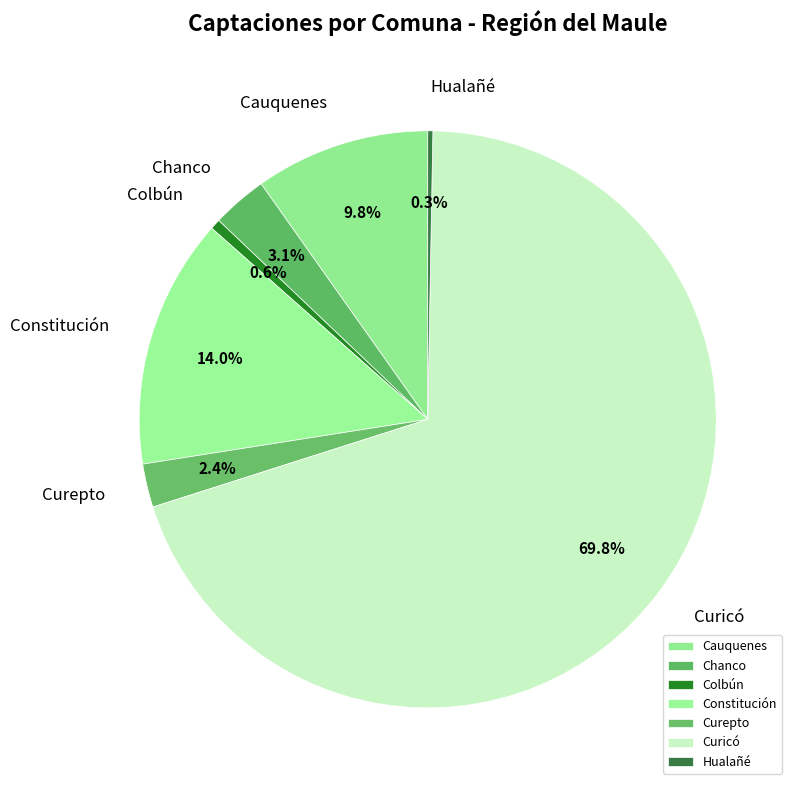

To the nearest percent, what portion does Colbún represent?

1%